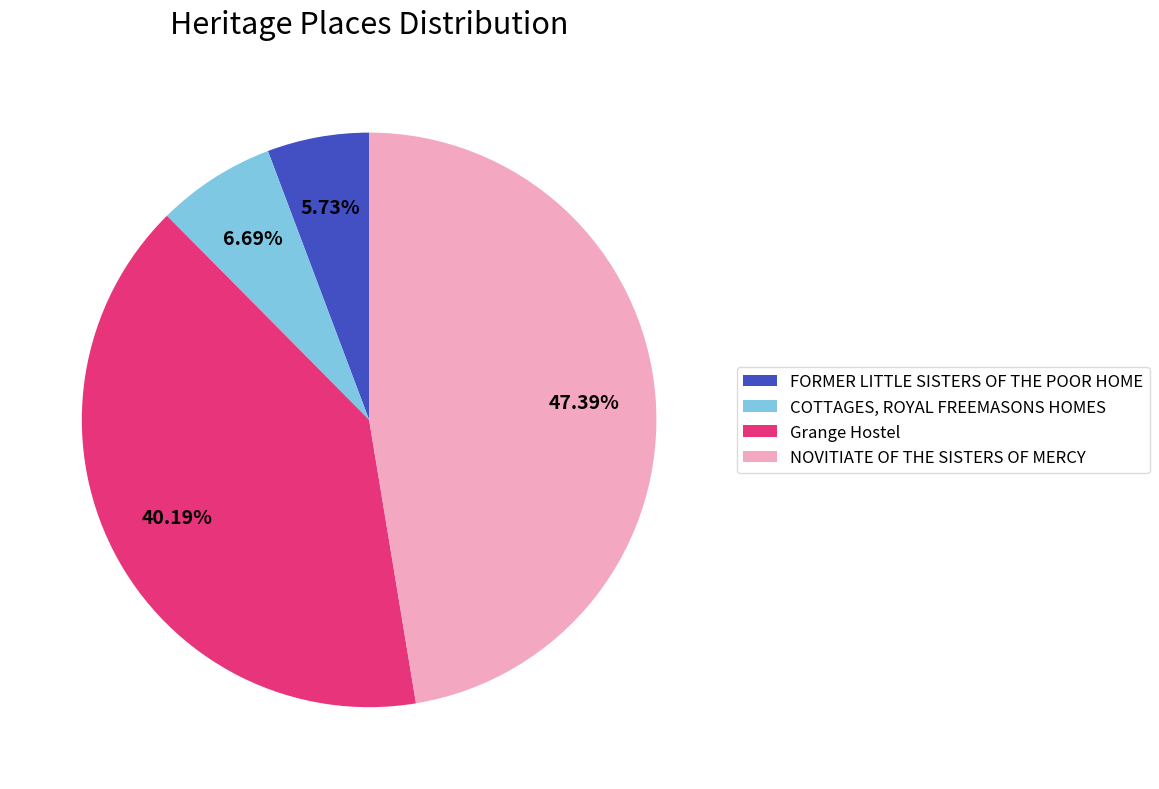

To the nearest percent, what is the average slice percentage?

25%